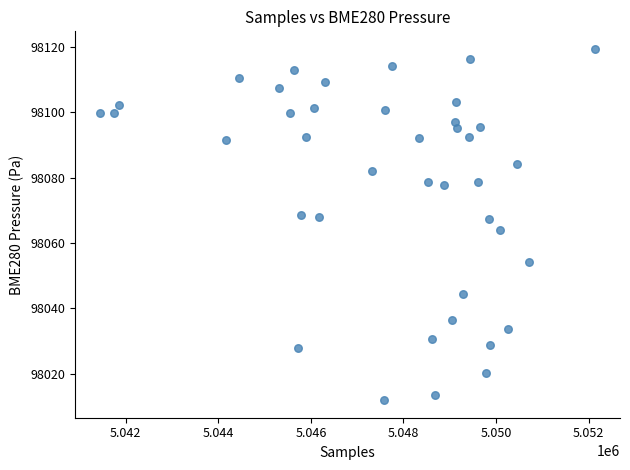

What is the range of X values (max minus min)?

10709.0